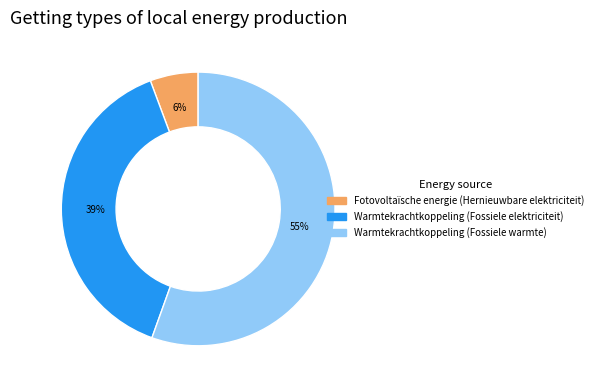

What percentage is the Fotovoltaïsche energie (Hernieuwbare elektriciteit) slice, to the nearest percent?

6%